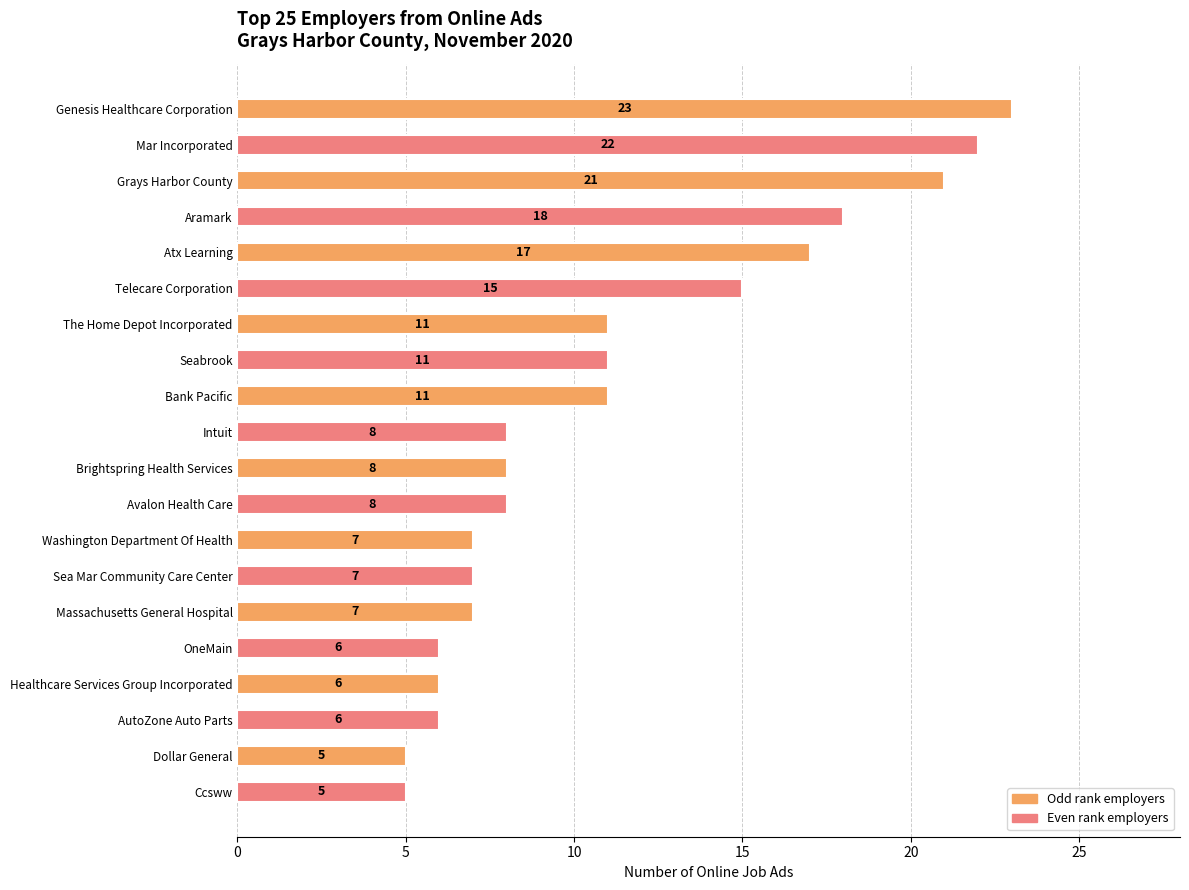

What is the label of the 11th bar from the bottom?

Intuit